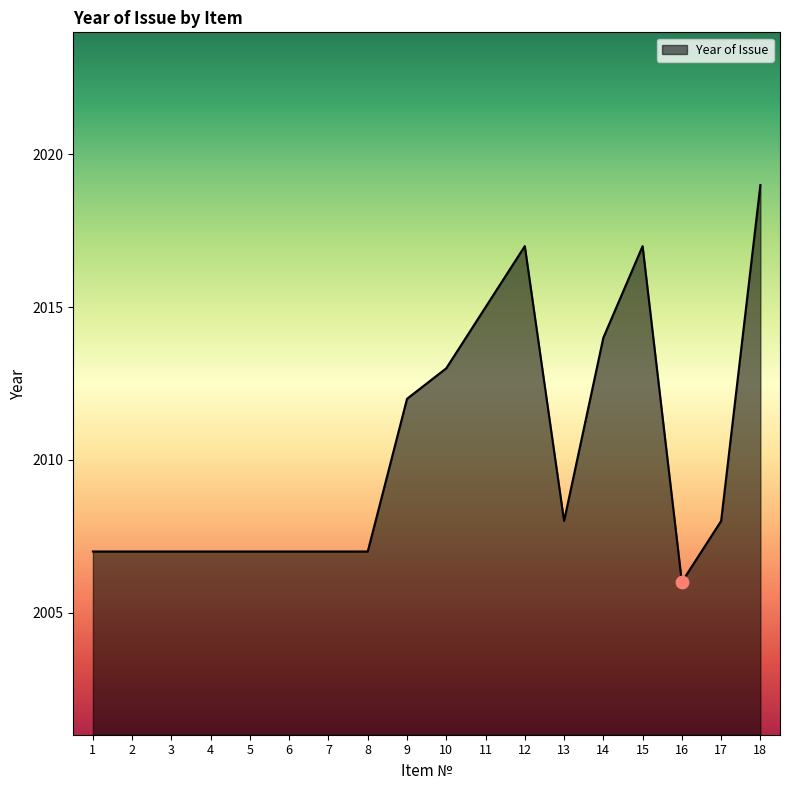

What is the ratio of the value at 11 to the value at 14?

1.0